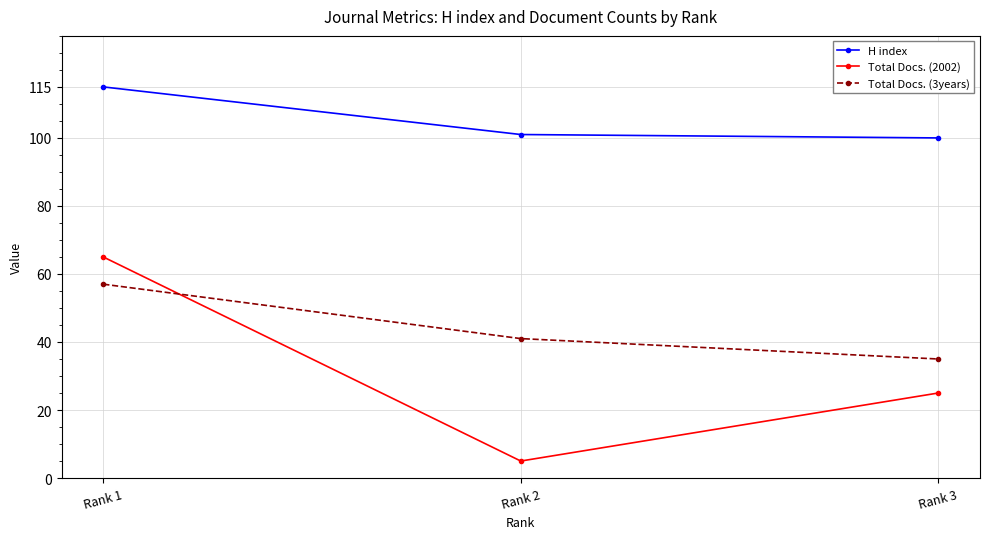

The value of Total Docs. (3years) at Rank 2 is 41. True or false?

True